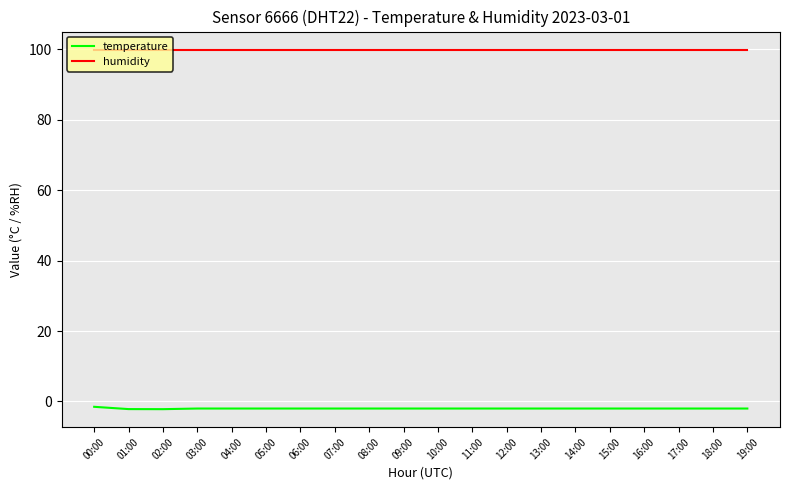

Which series has the widest spread of values?

temperature